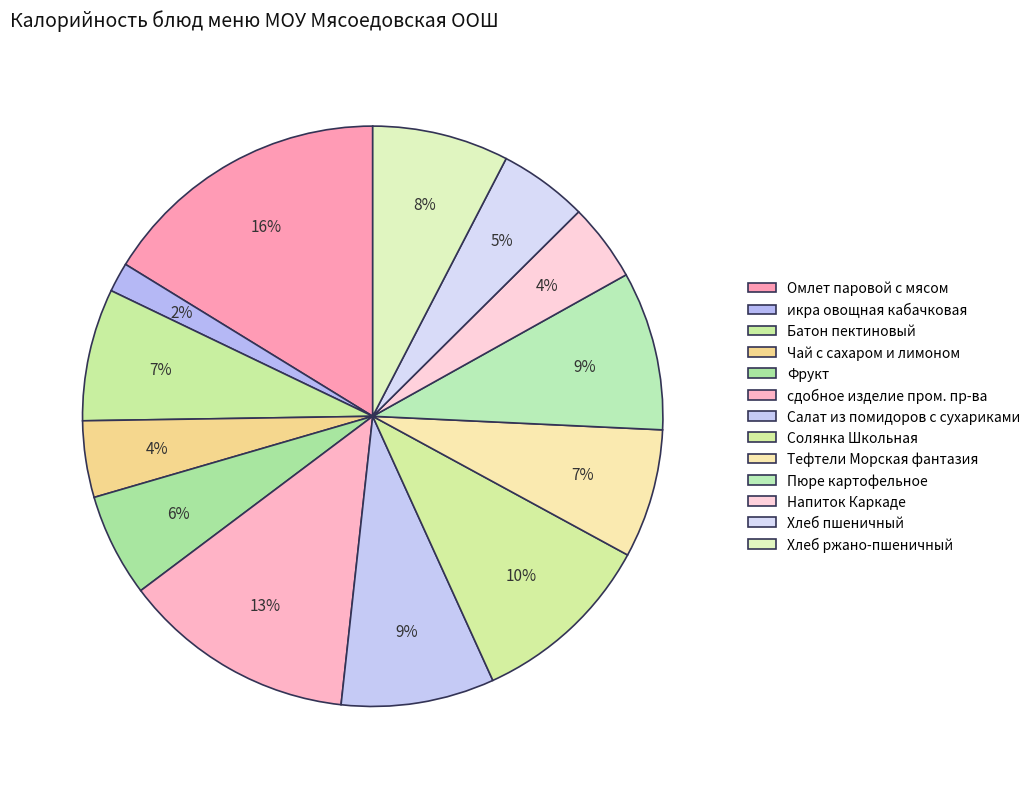

Count the number of slices in the pie.

13